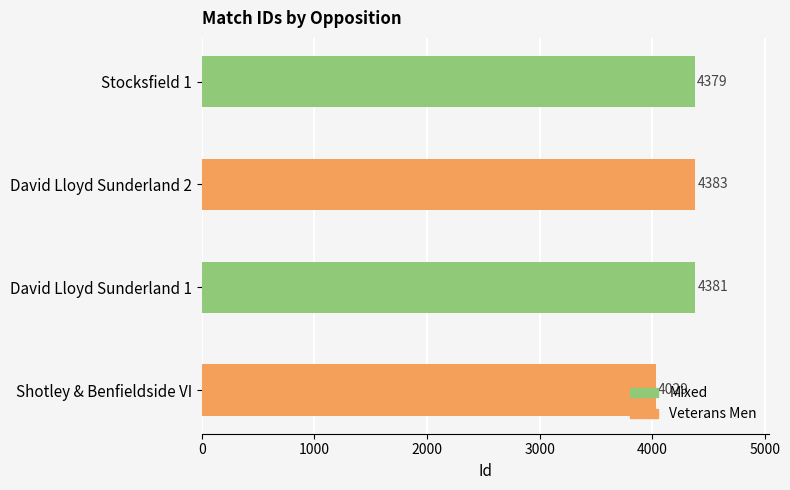

What is the smallest value displayed?

4029